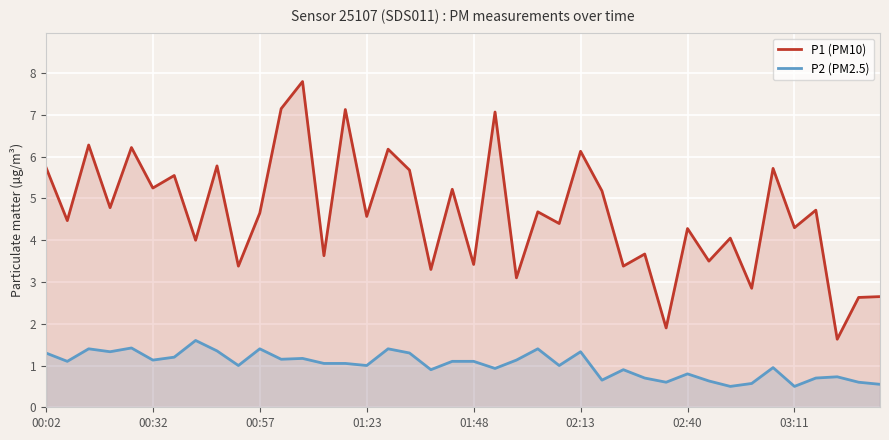

Is it true that P2 (PM2.5) equals 1.7 at 02:13?

False